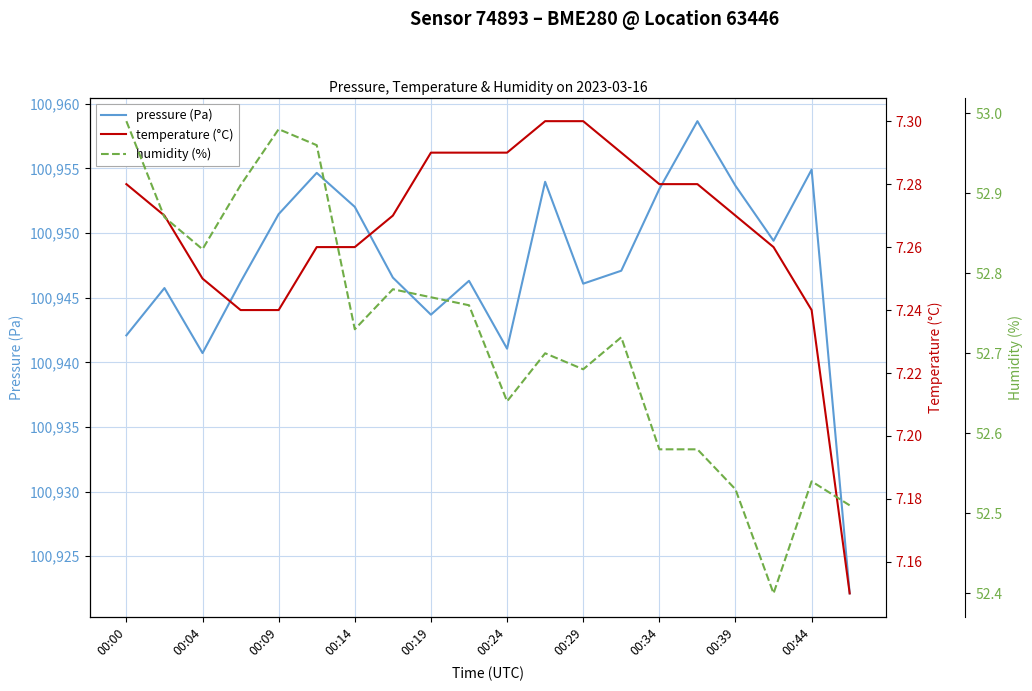

Rank the series by their maximum value, from highest to lowest.

pressure (Pa), humidity (%), temperature (°C)